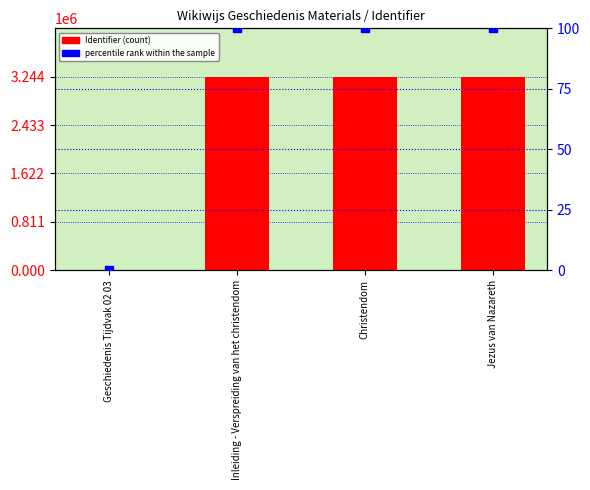

At how many categories does at least one series exceed 238093?

3